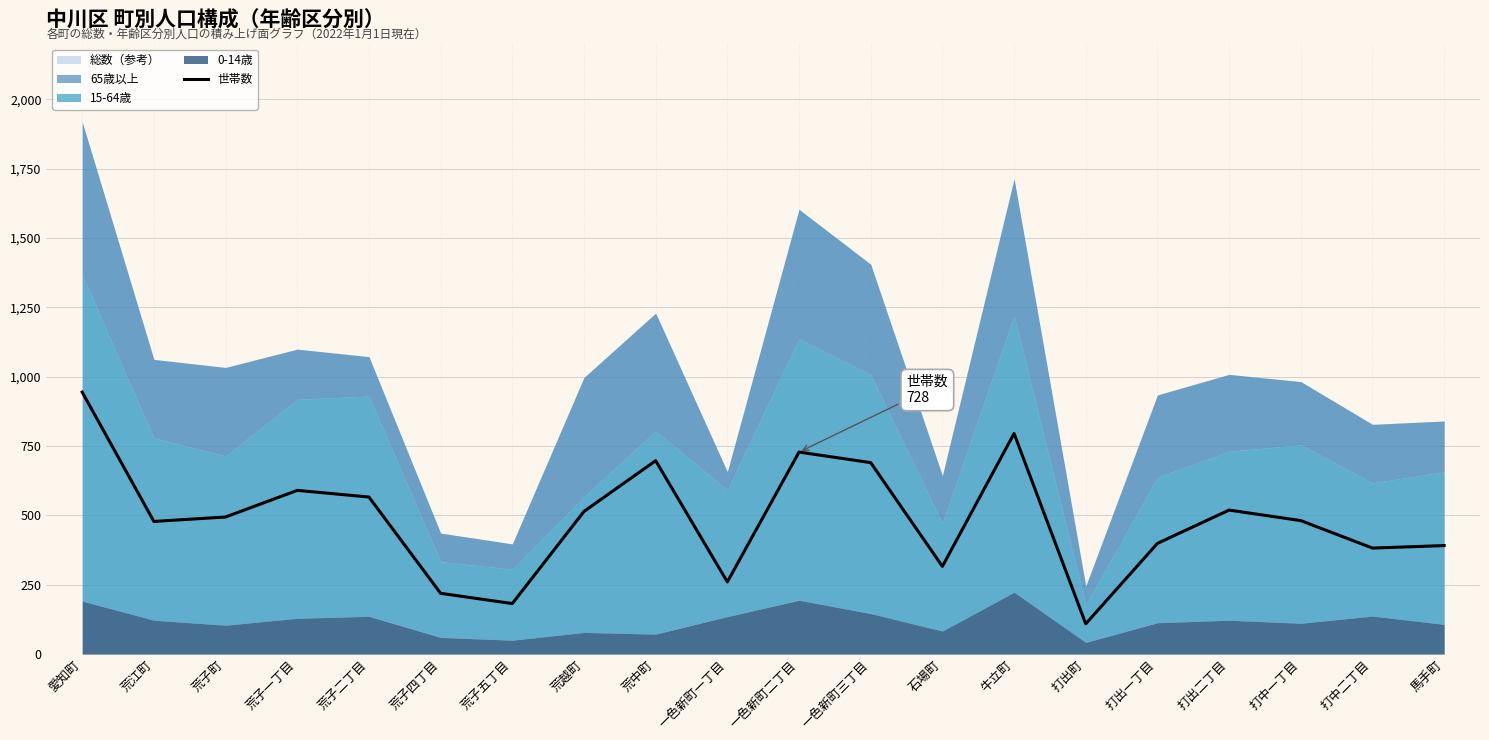

What is the label of the 1st point from the right?

馬手町